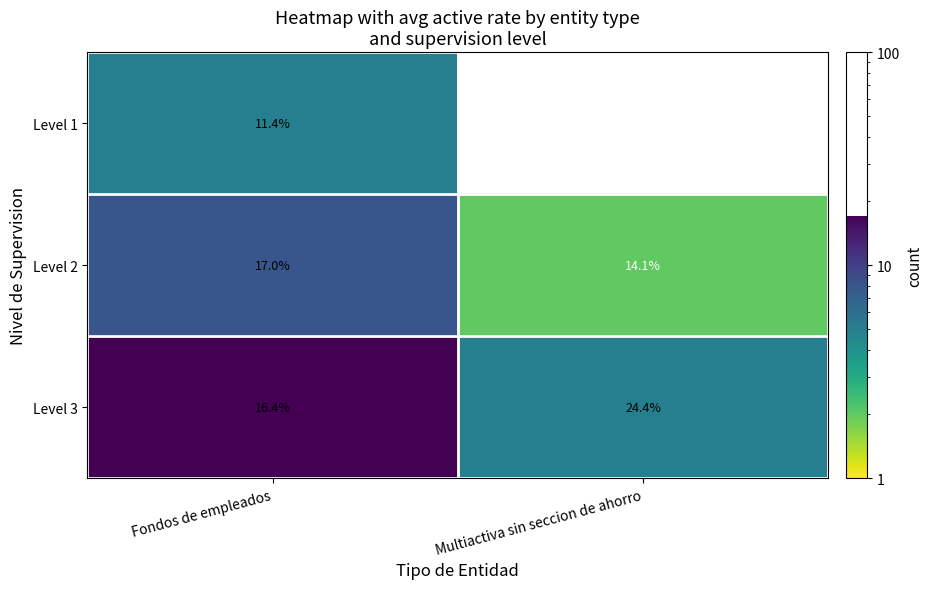

What is the average value of the Level 3 series?

20.4